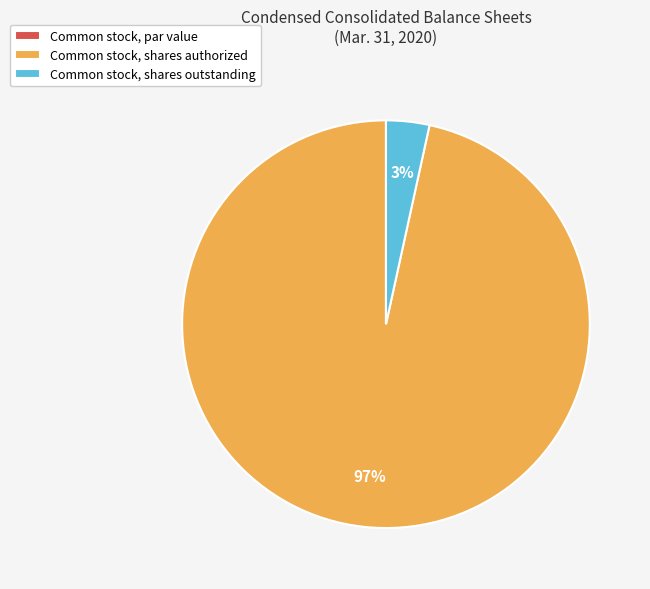

Is there a majority slice in this chart?

Yes